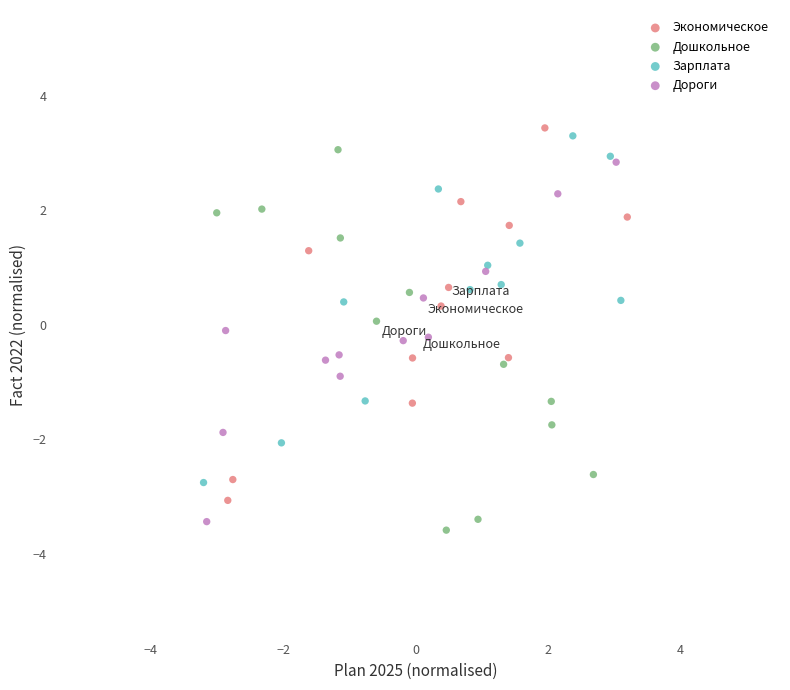

What are all the series names shown in the legend?

Экономическое, Дошкольное, Зарплата, Дороги